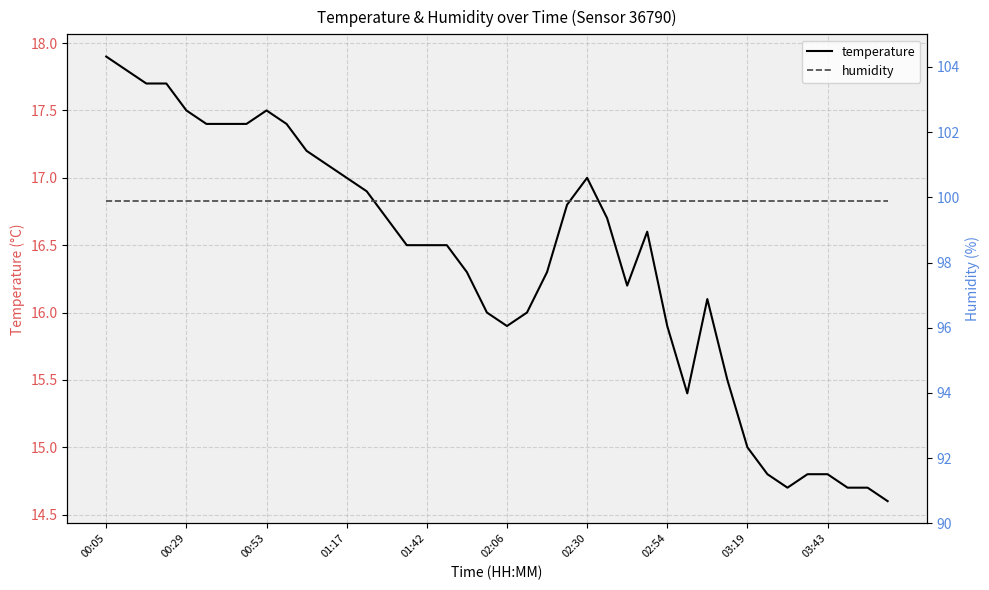

The temperature series shows 28.0 at 01:42. True or false?

False